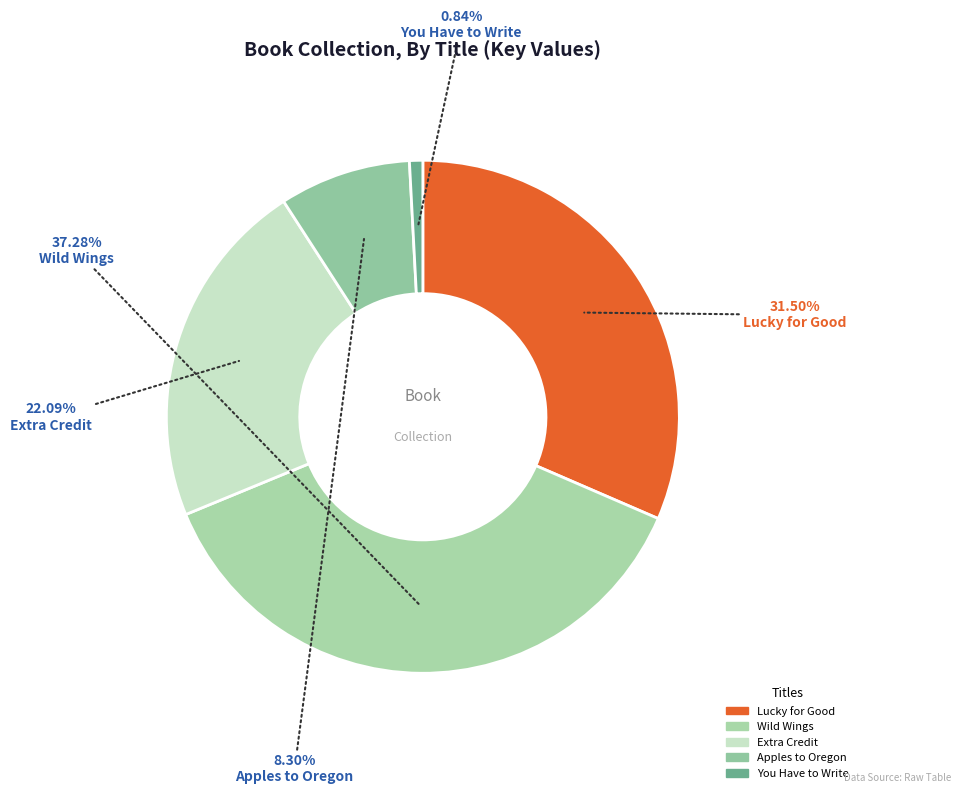

Does any single category account for the majority?

No